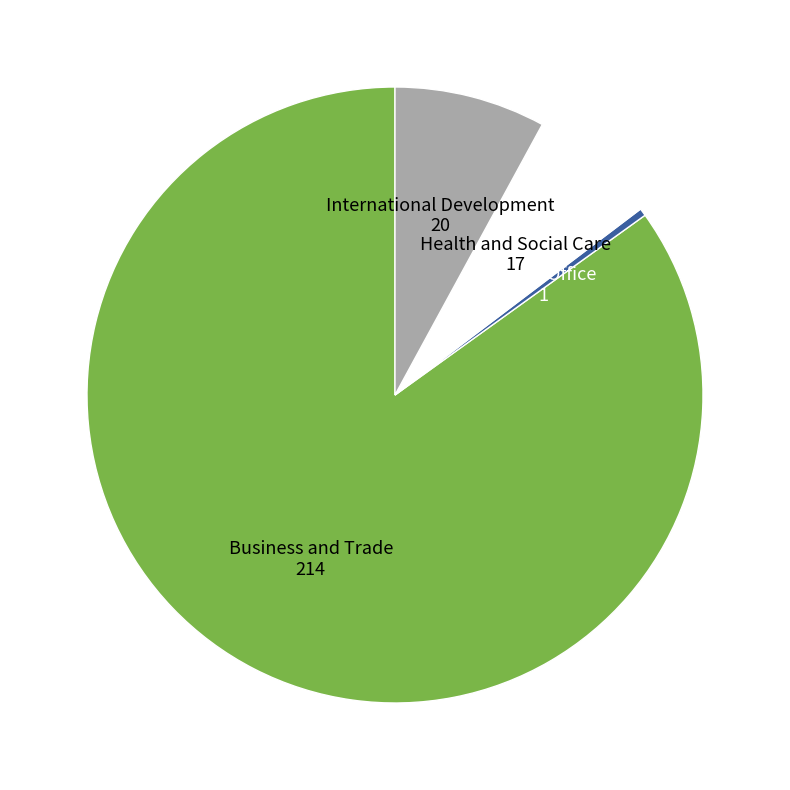

How many slices are in this pie chart?

4